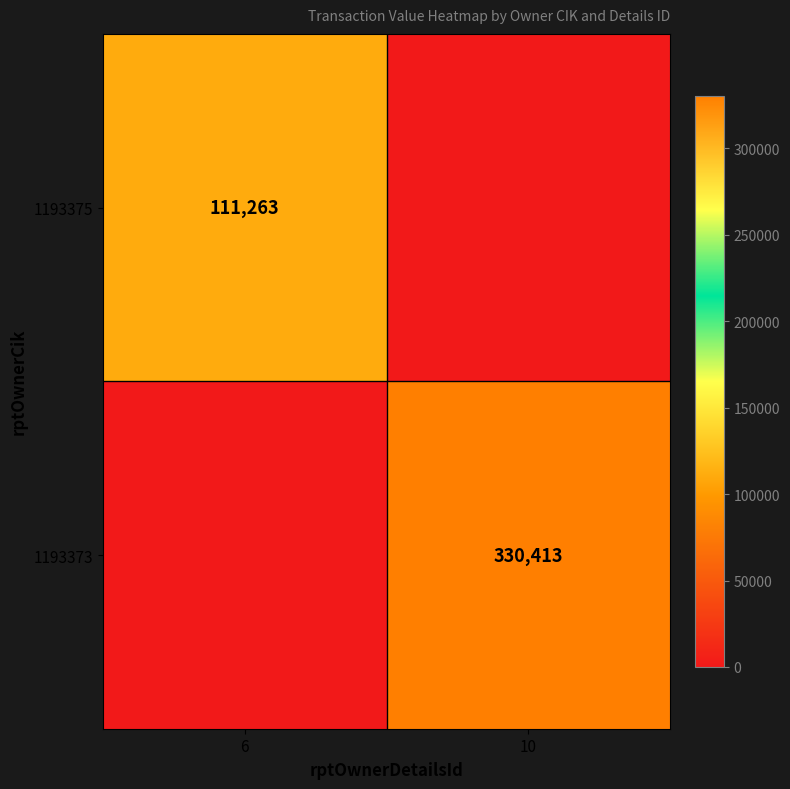

Is it true that 1193375 equals 111263 at 6?

True